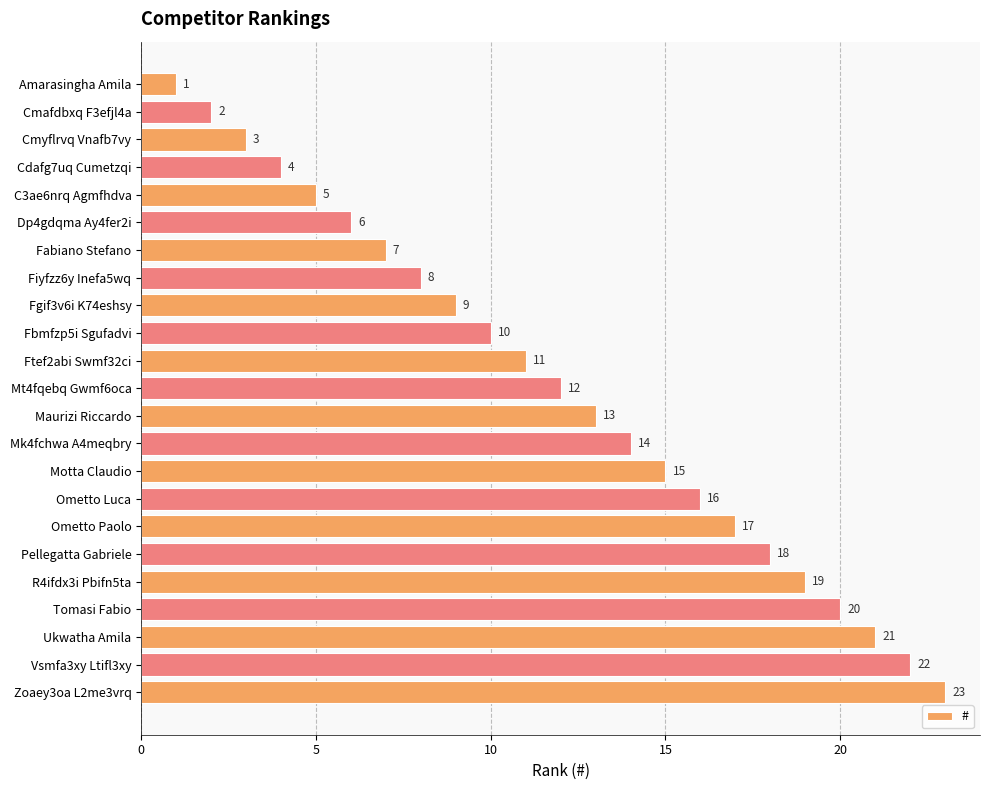

What is the difference between the maximum and minimum values?

22